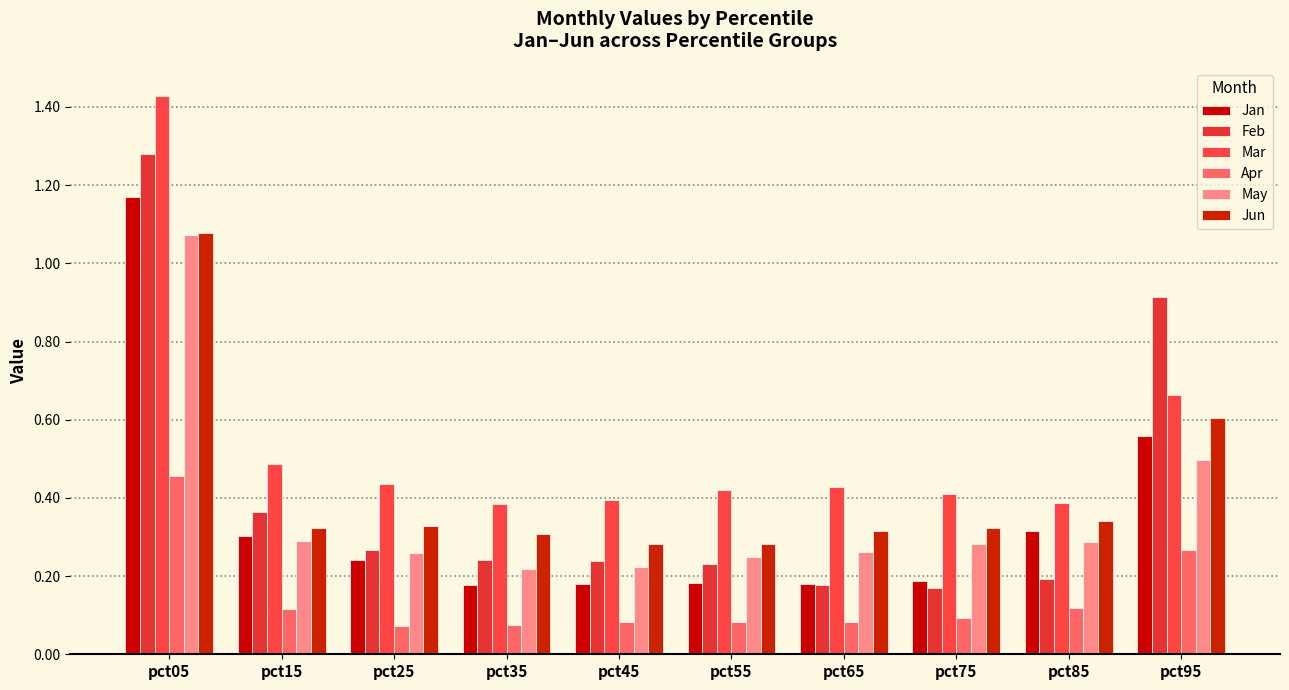

Reading right to left, what are all the values shown in this chart?

Jan: pct95=0.6	pct85=0.3	pct75=0.2	pct65=0.2	pct55=0.2	pct45=0.2	pct35=0.2	pct25=0.2	pct15=0.3	pct05=1.2
Feb: pct95=0.9	pct85=0.2	pct75=0.2	pct65=0.2	pct55=0.2	pct45=0.2	pct35=0.2	pct25=0.3	pct15=0.4	pct05=1.3
Mar: pct95=0.7	pct85=0.4	pct75=0.4	pct65=0.4	pct55=0.4	pct45=0.4	pct35=0.4	pct25=0.4	pct15=0.5	pct05=1.4
Apr: pct95=0.3	pct85=0.1	pct75=0.1	pct65=0.1	pct55=0.1	pct45=0.1	pct35=0.1	pct25=0.1	pct15=0.1	pct05=0.5
May: pct95=0.5	pct85=0.3	pct75=0.3	pct65=0.3	pct55=0.2	pct45=0.2	pct35=0.2	pct25=0.3	pct15=0.3	pct05=1.1
Jun: pct95=0.6	pct85=0.3	pct75=0.3	pct65=0.3	pct55=0.3	pct45=0.3	pct35=0.3	pct25=0.3	pct15=0.3	pct05=1.1